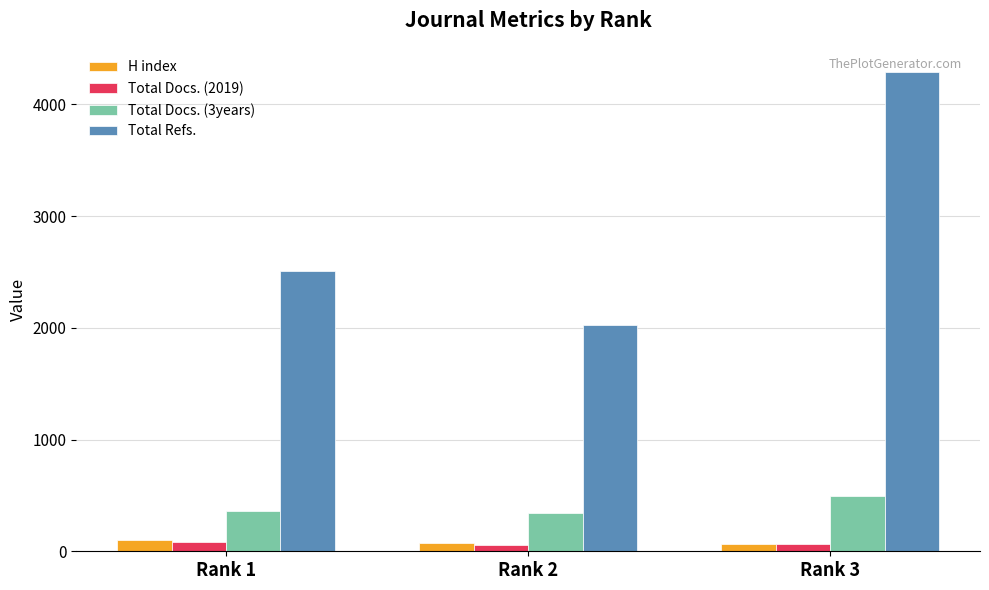

What is the difference between the maximum and second lowest values in the Total Refs. series?

1787